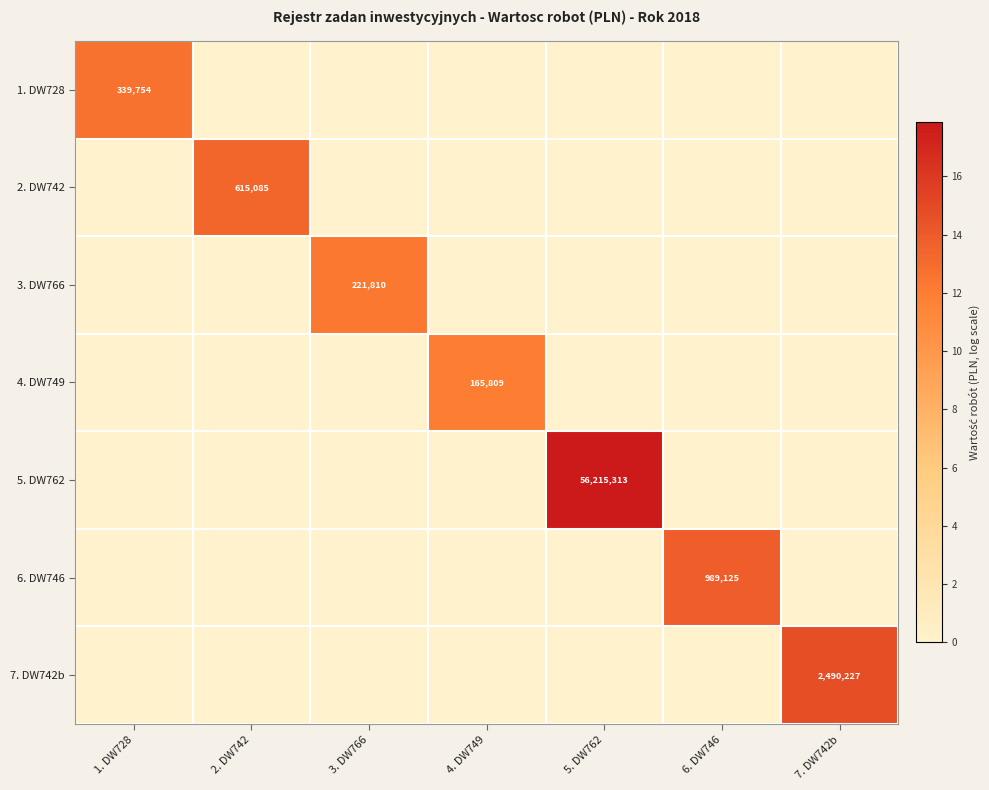

Is it true that 4. DW749 equals 165809 at 4. DW749?

True